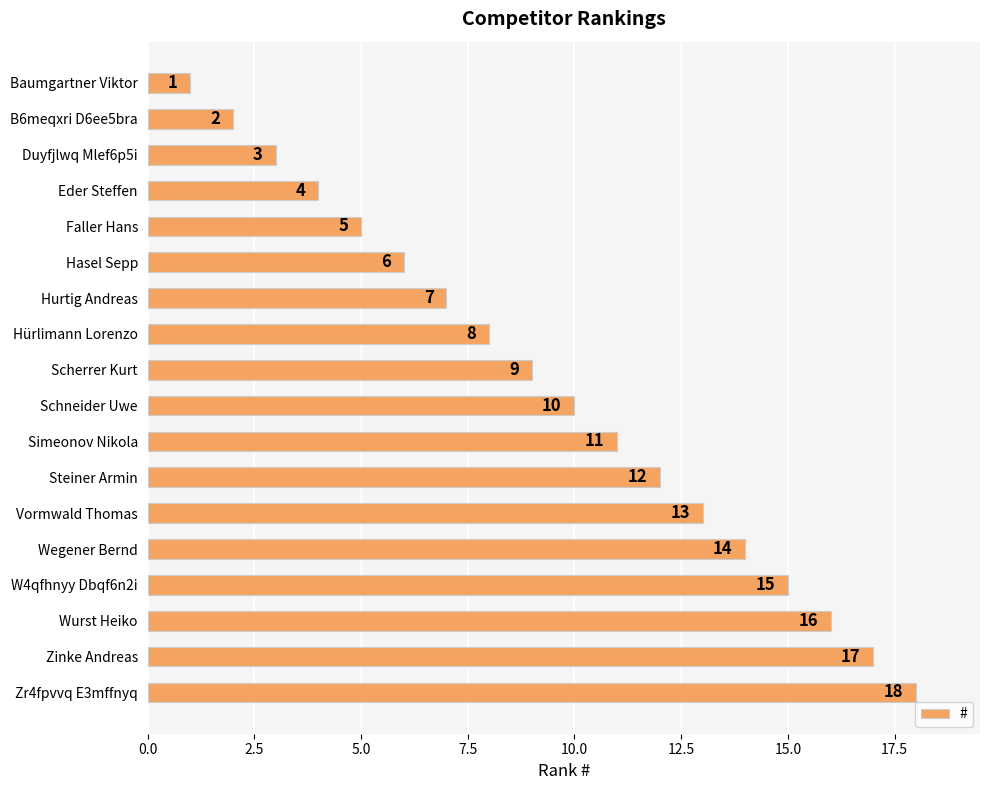

What is the maximum value shown in the chart?

18